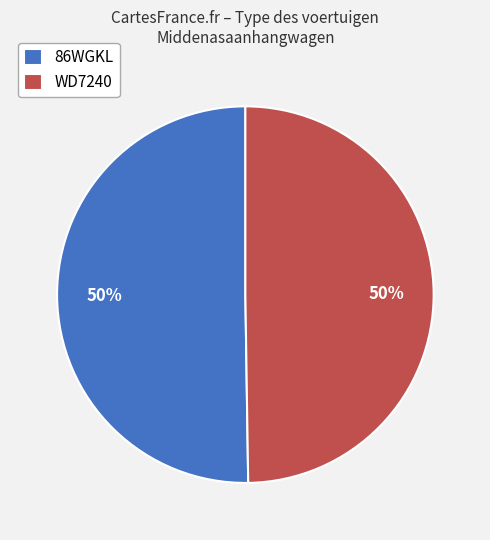

Do WD7240 and 86WGKL together represent more than half of the pie?

Yes